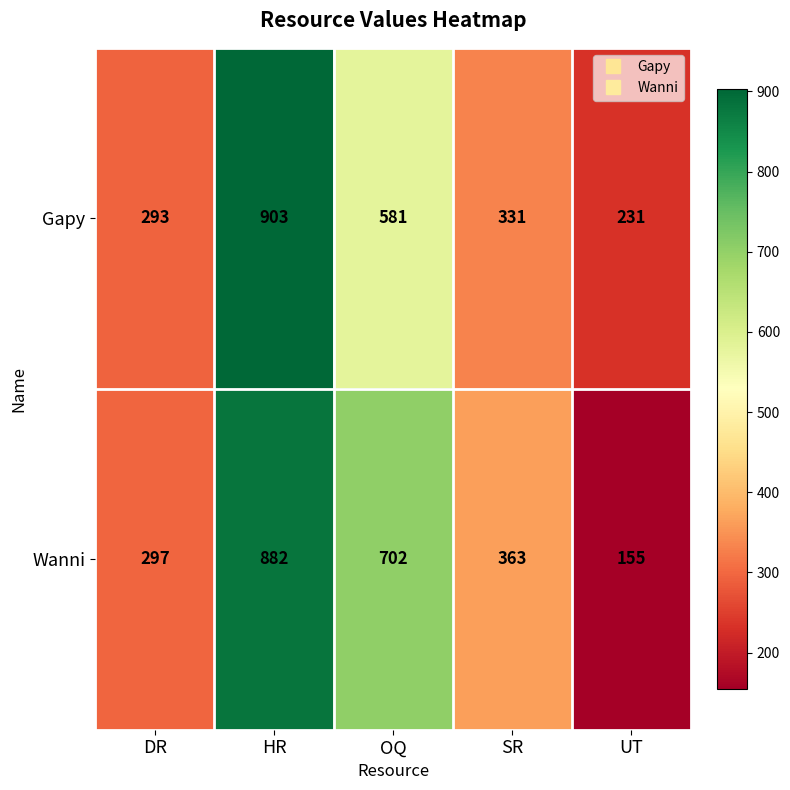

What is the sum of all Wanni values?

2399